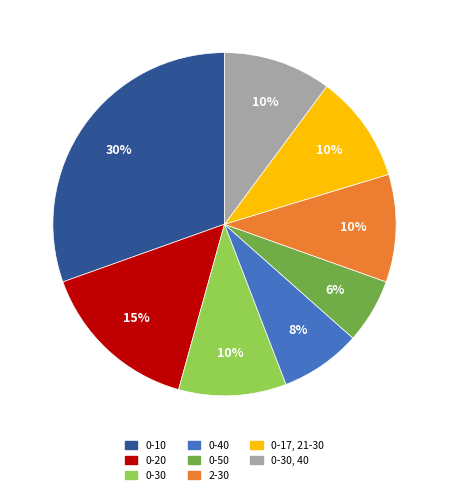

To the nearest percent, what is the combined percentage of 2-30 and 0-30?

20%